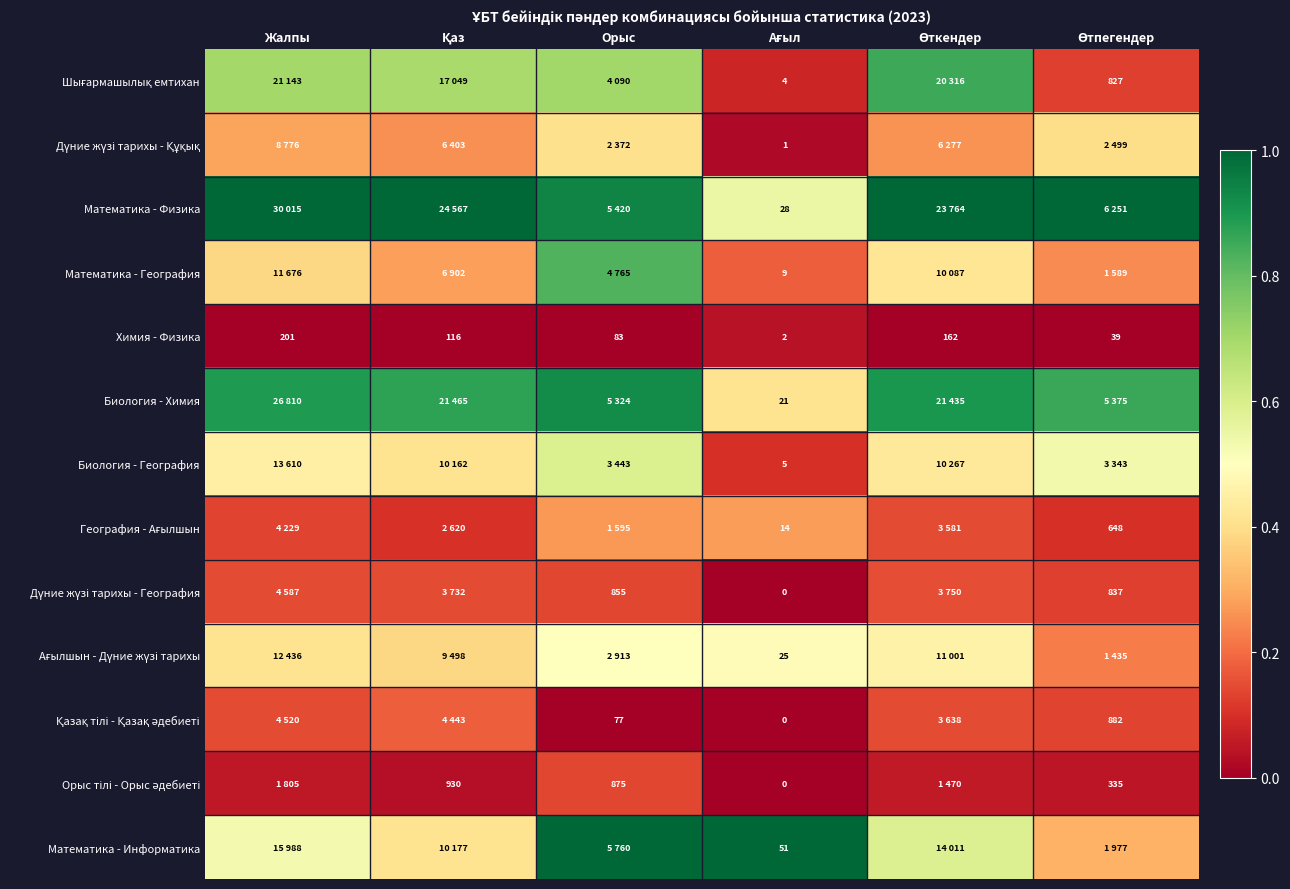

At which label is Дүние жүзі тарихы - Құқық closest to 0?

Ағыл